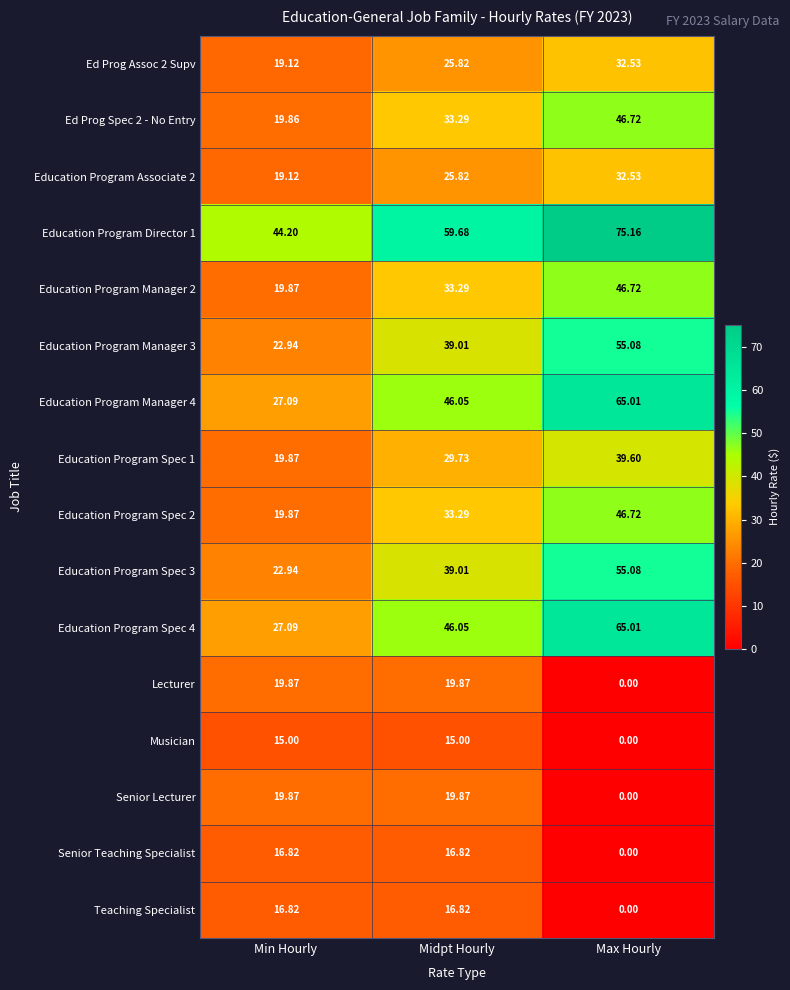

List the labels in order of Ed Prog Spec 2 - No Entry value, smallest first.

Min Hourly, Midpt Hourly, Max Hourly